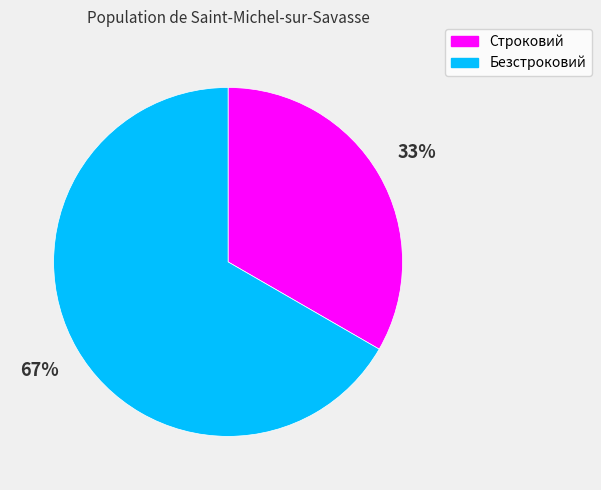

Is it true that Строковий is 33% of the pie?

True